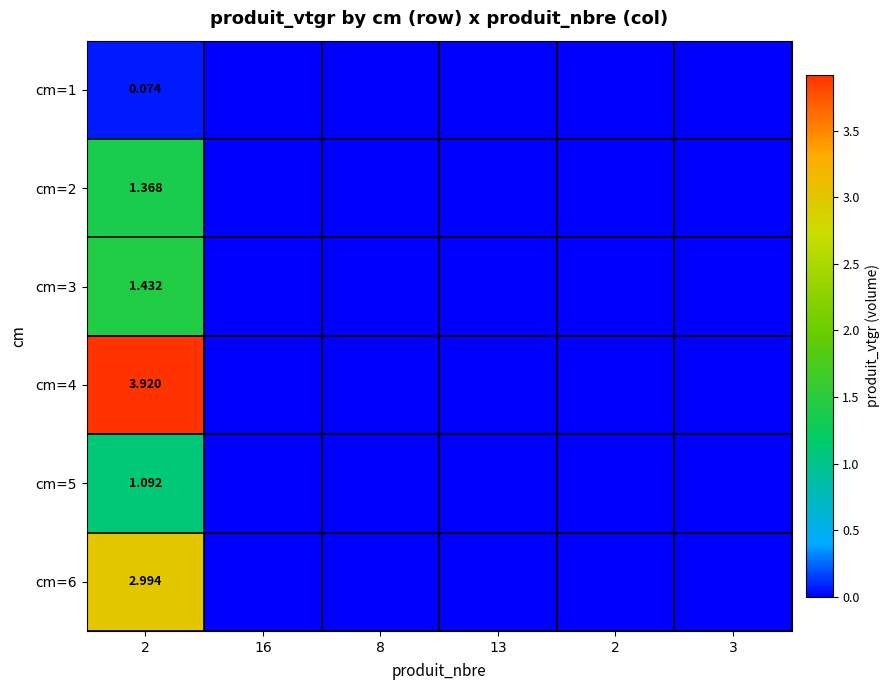

What is the maximum value shown in the chart?

3.9